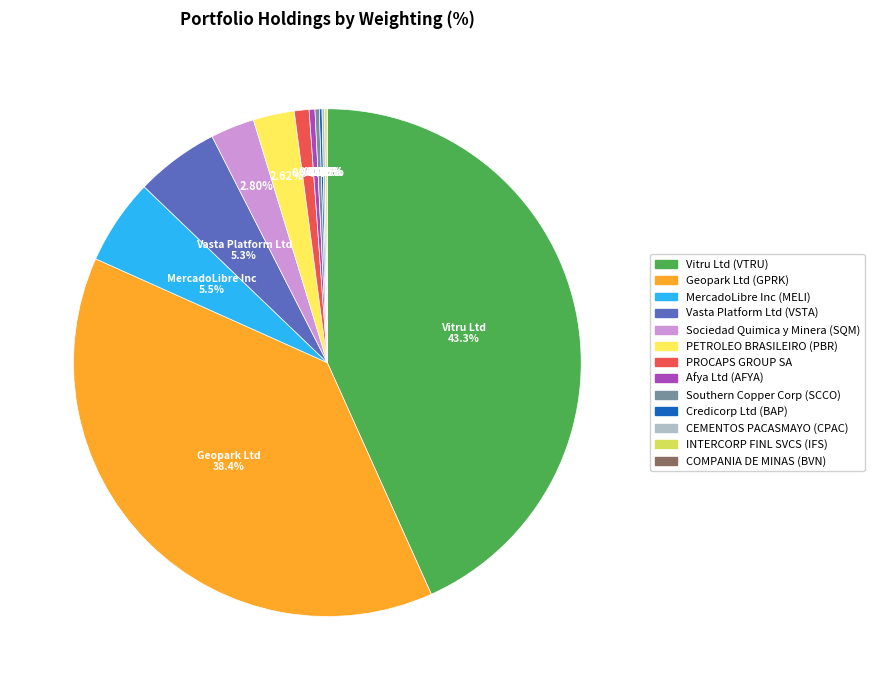

The Sociedad Quimica y Minera (SQM) slice represents 3% of the pie. True or false?

True